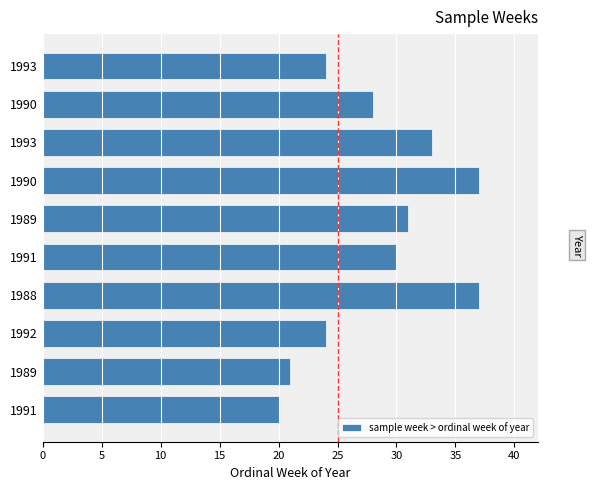

How many data points does each series have?

10